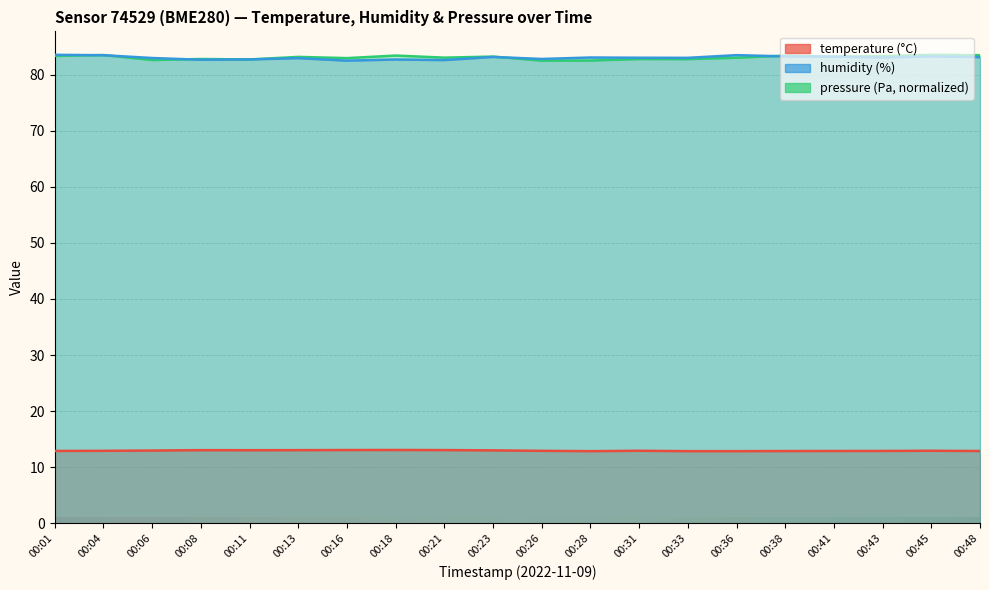

What is the total value across all series at 00:23?

179.4